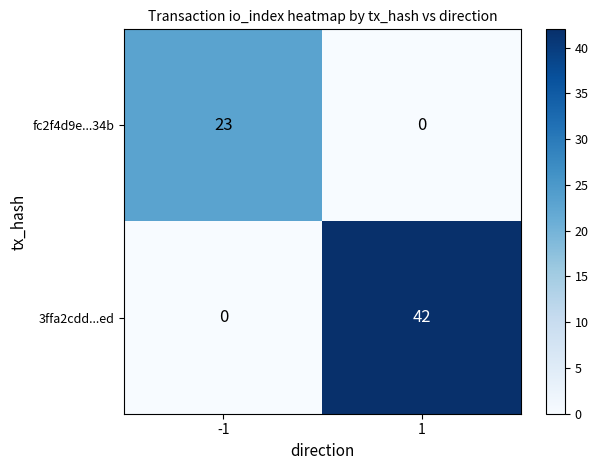

Rank the series at -1 from lowest to highest value.

3ffa2cdd...ed, fc2f4d9e...34b